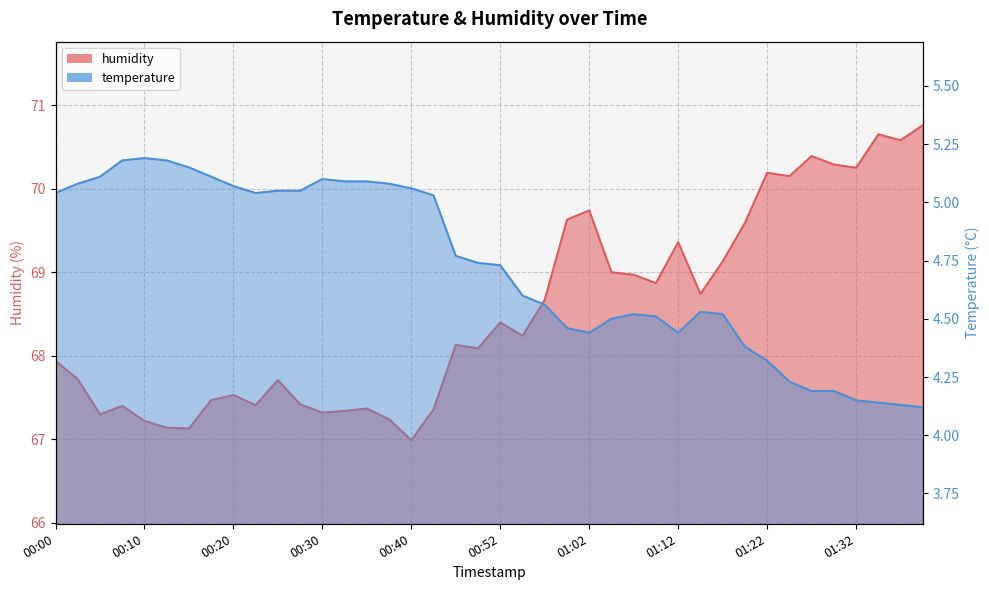

List the labels in order of humidity value, smallest first.

00:40, 00:15, 00:13, 00:10, 00:37, 00:05, 00:30, 00:32, 00:42, 00:35, 00:08, 00:22, 00:27, 00:18, 00:20, 00:25, 00:03, 00:00, 00:49, 00:47, 00:54, 00:52, 00:57, 01:14, 01:09, 01:07, 01:04, 01:17, 01:12, 01:19, 00:59, 01:02, 01:25, 01:22, 01:32, 01:30, 01:27, 01:37, 01:34, 01:39